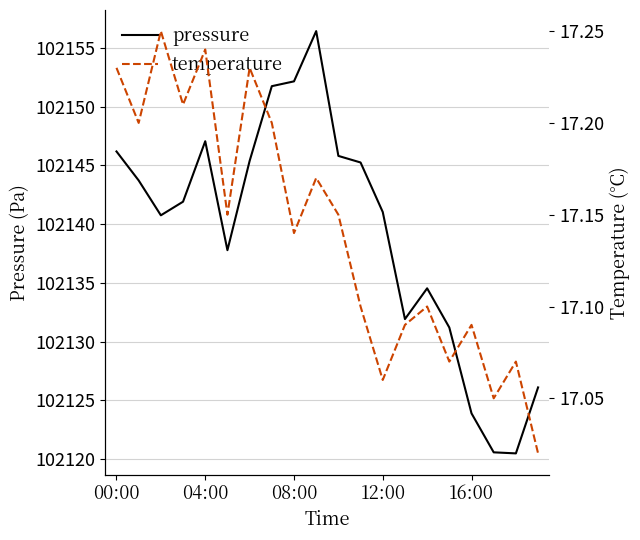

At how many categories does at least one series exceed 9323?

20